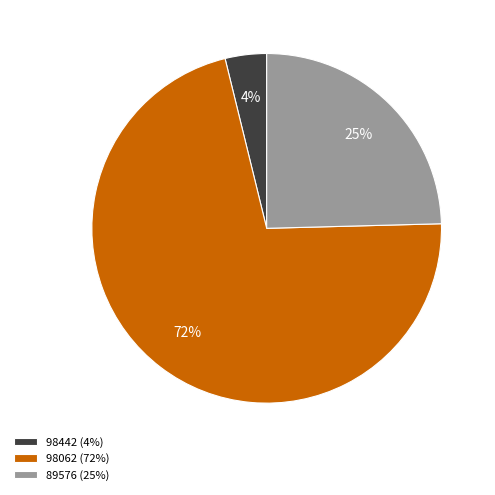

Which has a higher value, 98062 or 98442?

98062